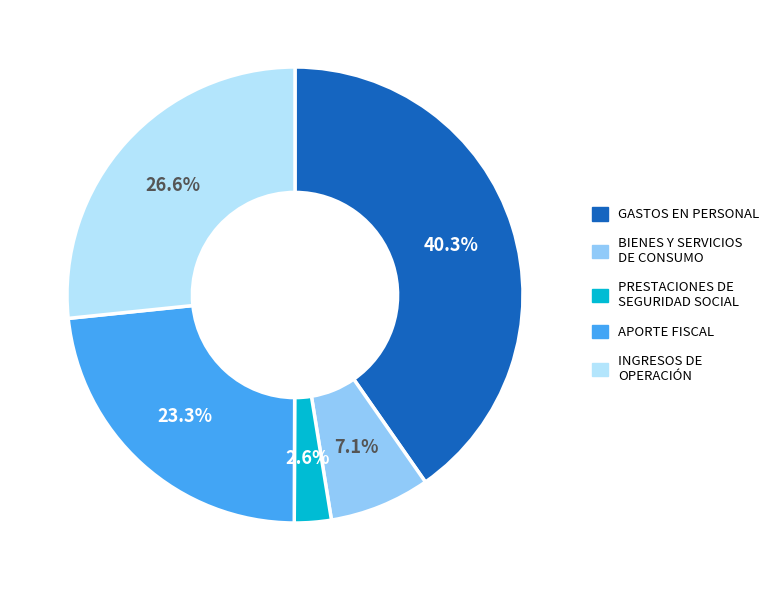

Rank the categories by value from highest to lowest.

GASTOS EN PERSONAL, INGRESOS DE OPERACIÓN, APORTE FISCAL, BIENES Y SERVICIOS DE CONSUMO, PRESTACIONES DE SEGURIDAD SOCIAL